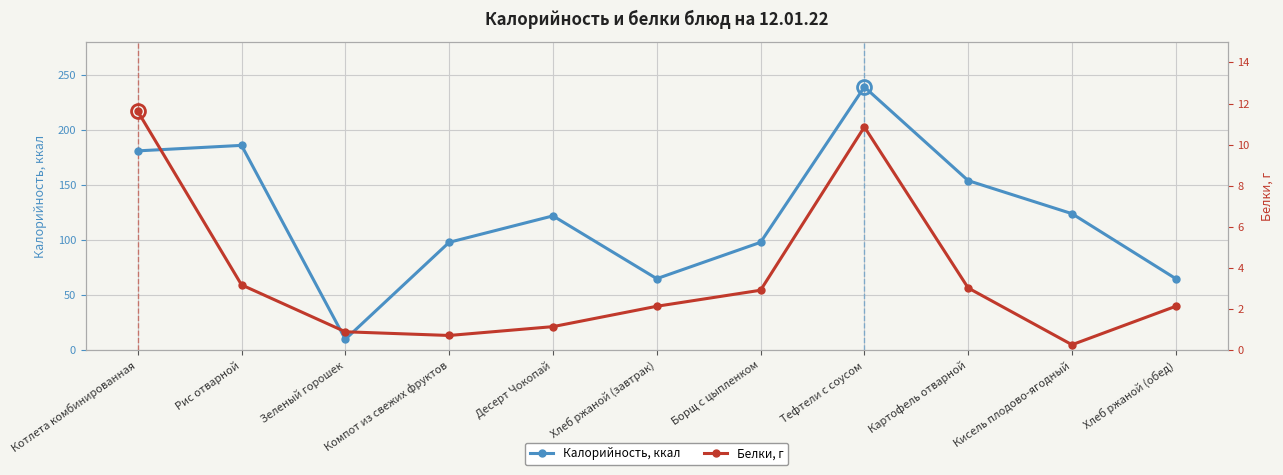

What are all the series names shown in the legend?

Калорийность, ккал, Белки, г